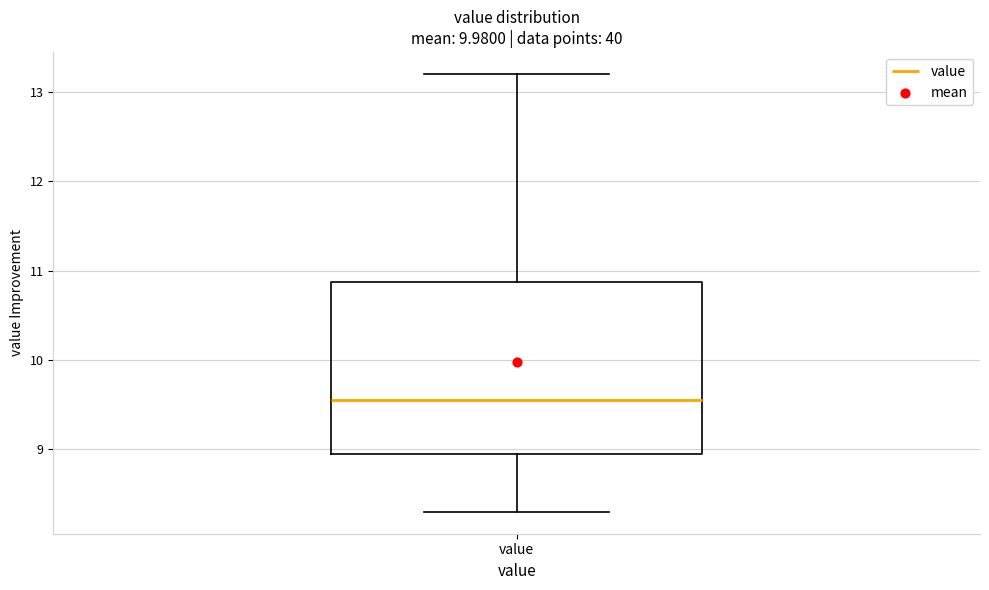

Read this box plot against the y-axis: the position of the median line, the range covered by the box, and the ends of both whiskers. The values are not printed on the chart, so give them approximately, as read against the axis.

median 9.6, box 9.0 to 10.9, whiskers 8.3 to 13.2